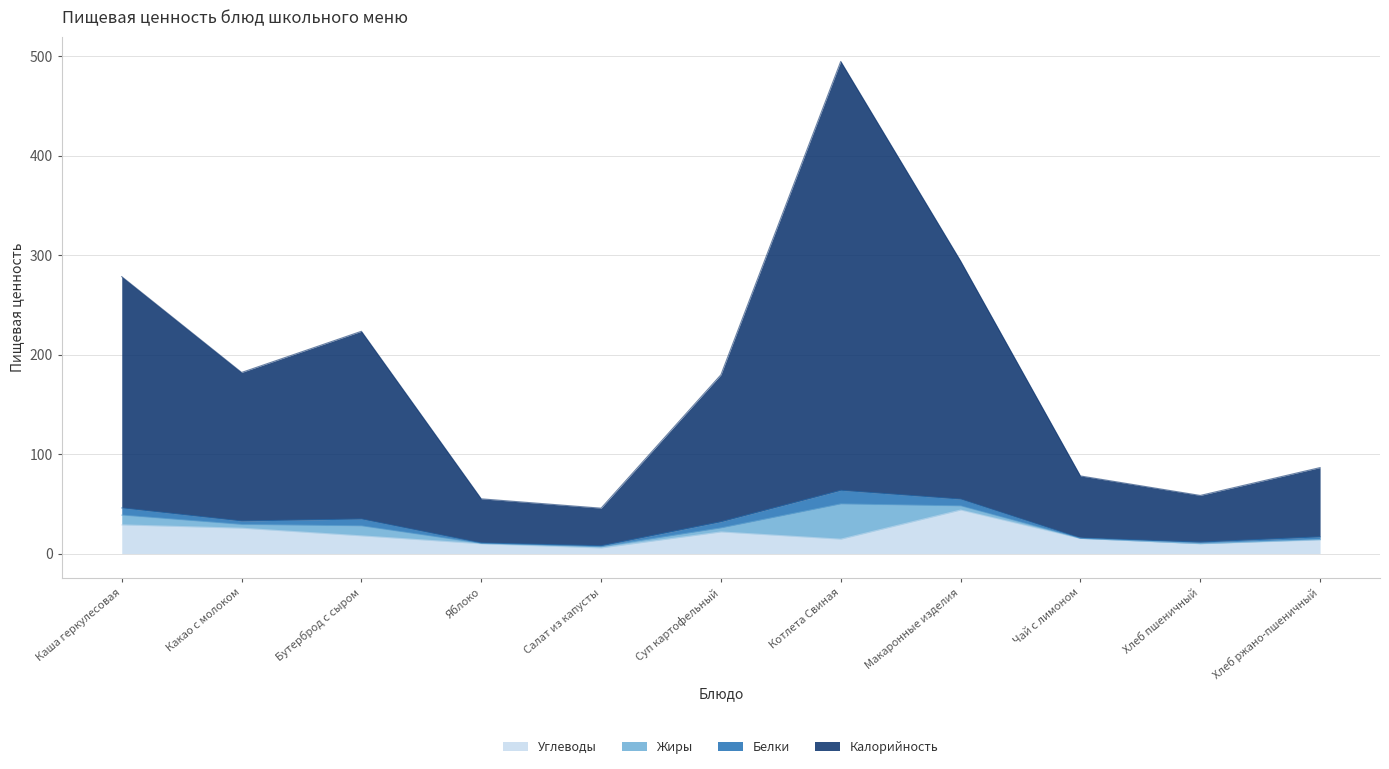

At which category is the sum across all series the highest?

Котлета Свиная